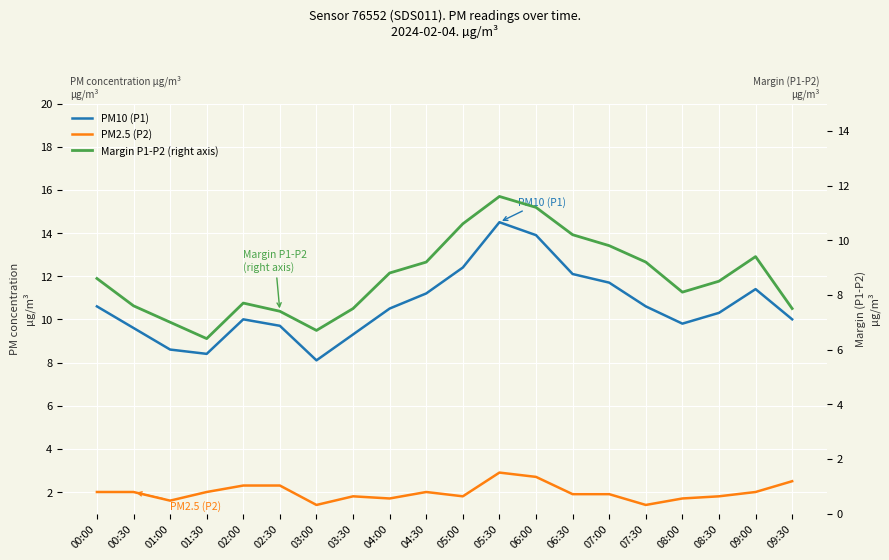

Reading right to left, list all the values displayed in this chart.

PM10 (P1): 10.0	11.4	10.3	9.8	10.6	11.7	12.1	13.9	14.5	12.4	11.2	10.5	9.3	8.1	9.7	10.0	8.4	8.6	9.6	10.6
PM2.5 (P2): 2.5	2.0	1.8	1.7	1.4	1.9	1.9	2.7	2.9	1.8	2.0	1.7	1.8	1.4	2.3	2.3	2.0	1.6	2.0	2.0
Margin P1-P2 (right axis): 7.5	9.4	8.5	8.1	9.2	9.8	10.2	11.2	11.6	10.6	9.2	8.8	7.5	6.7	7.4	7.7	6.4	7.0	7.6	8.6